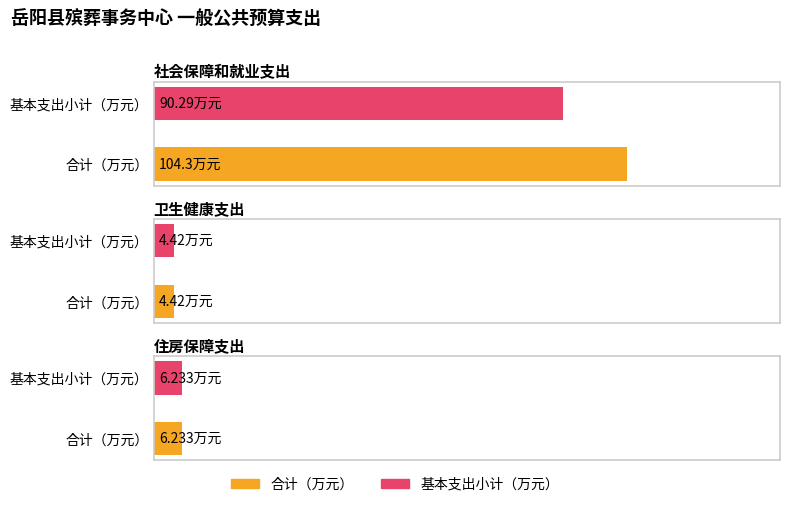

What is the sum of all 基本支出小计 values?

100.9